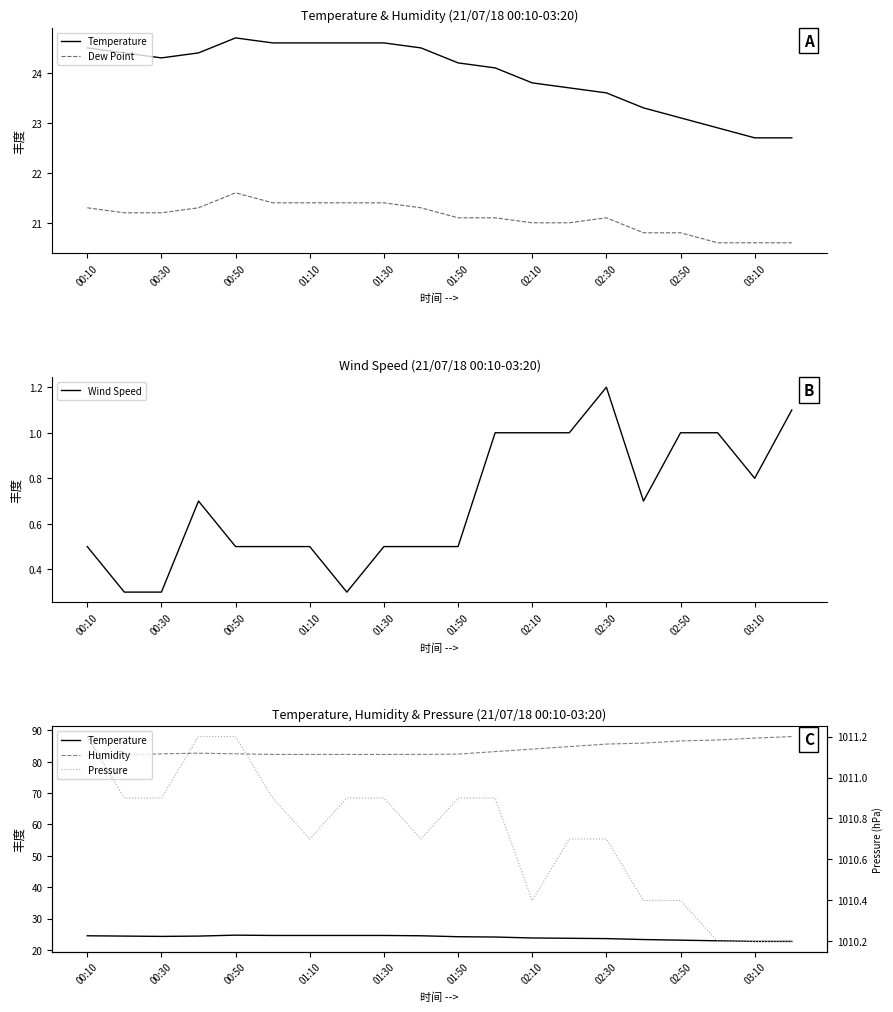

At which label does Pressure reach its minimum?

17